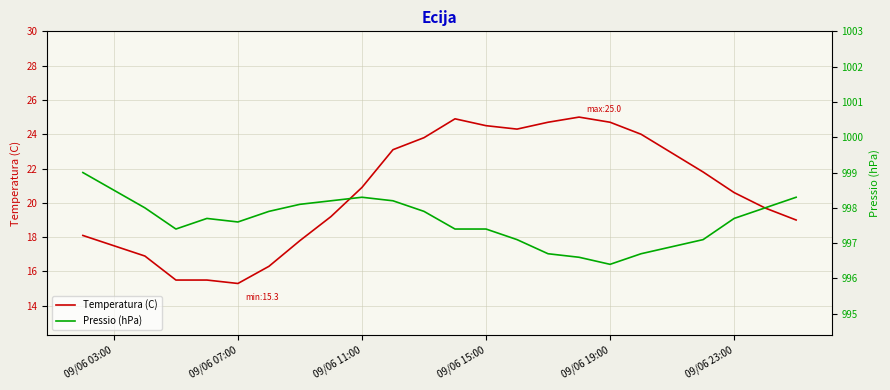

At which label does Temperatura (C) first exceed 20?

09/06 11:00